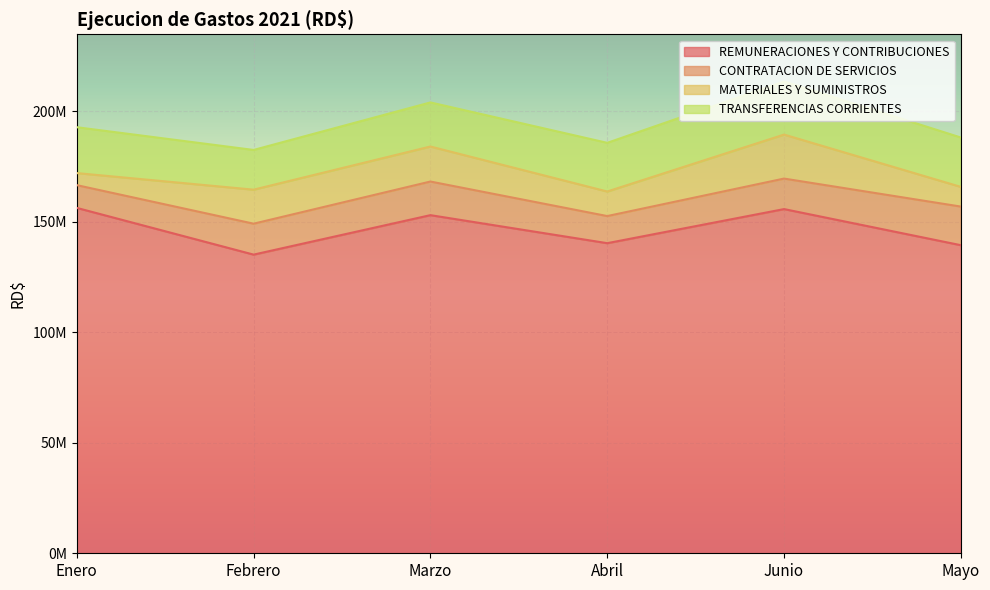

Rank the categories by CONTRATACION DE SERVICIOS value from lowest to highest.

Enero, Abril, Junio, Febrero, Marzo, Mayo